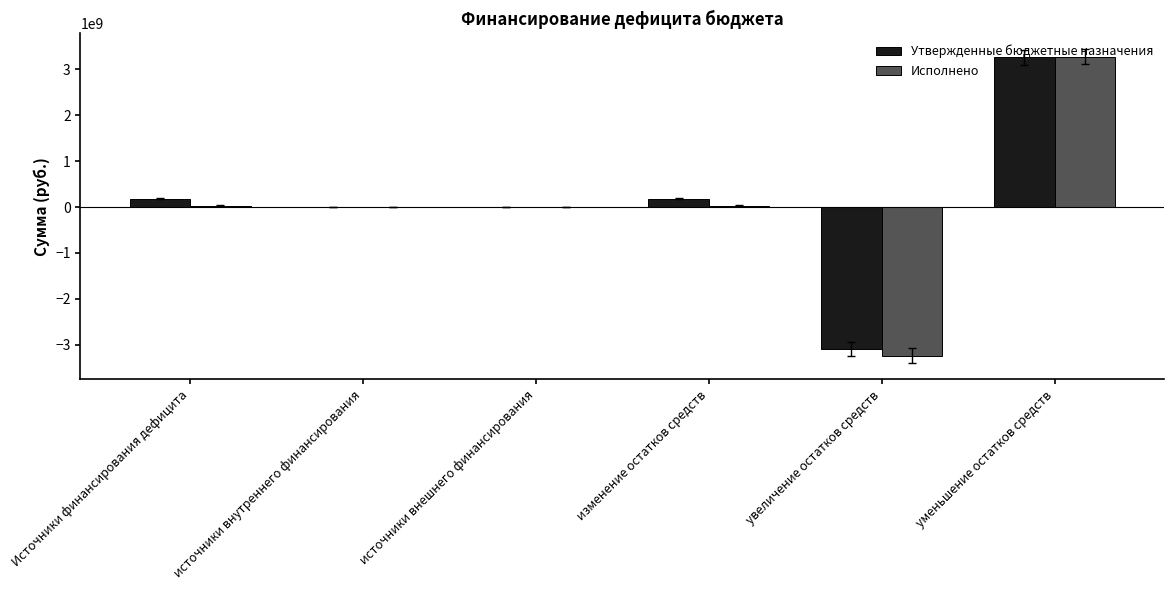

Which series has the largest range (max minus min)?

Исполнено